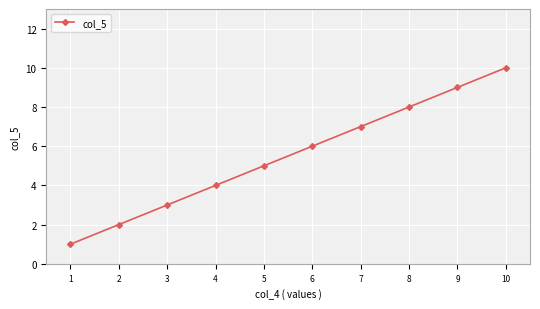

How many values are below 6?

5